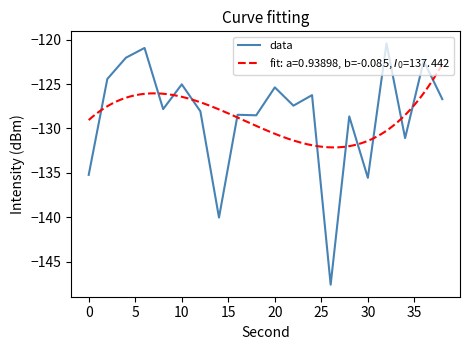

What is the maximum value for data?

-120.4